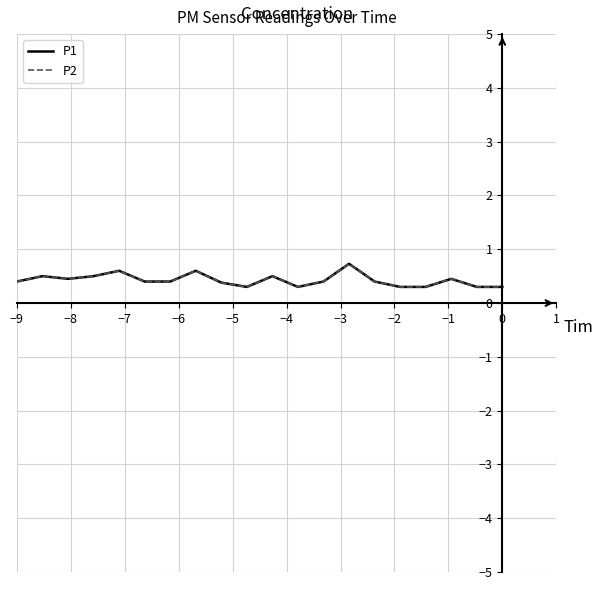

How many lines are shown in the chart?

2